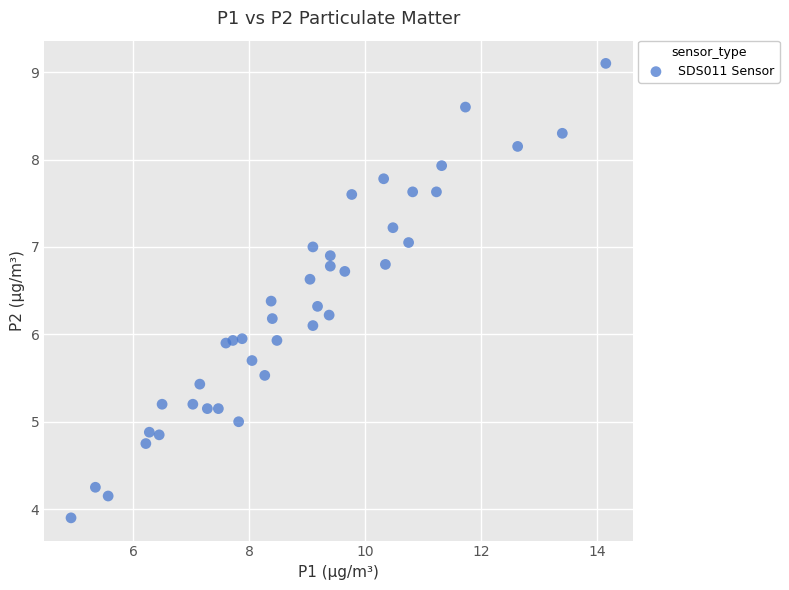

What is the range of X values (max minus min)?

9.2